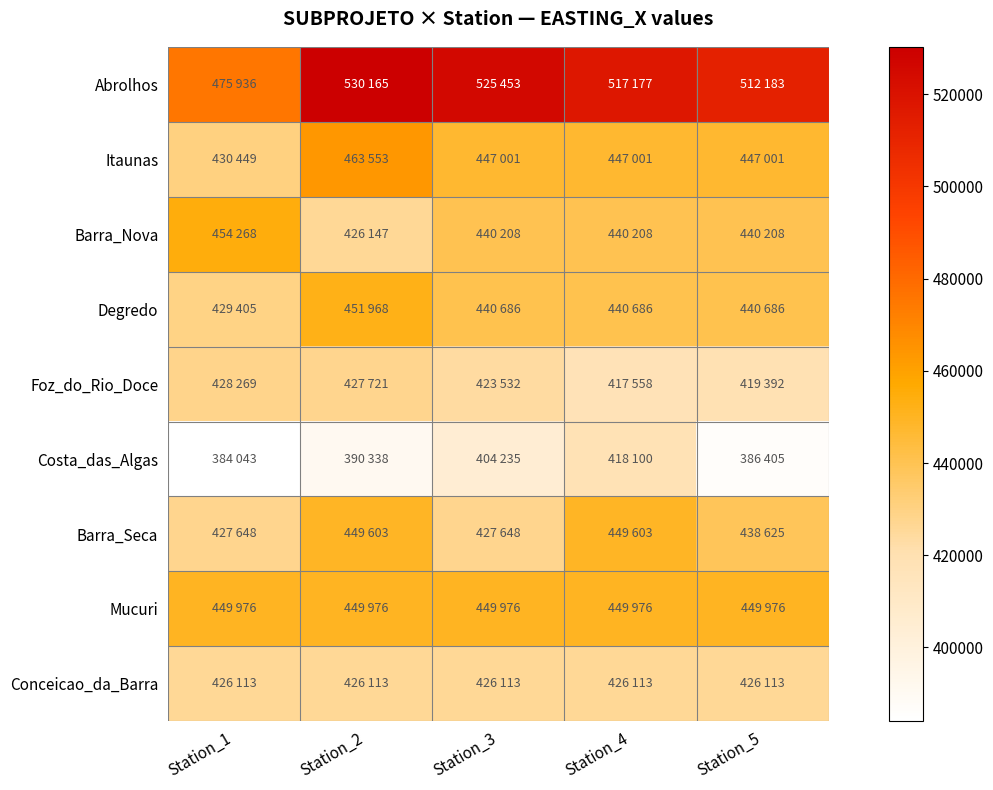

At how many categories does at least one series exceed 435092?

5